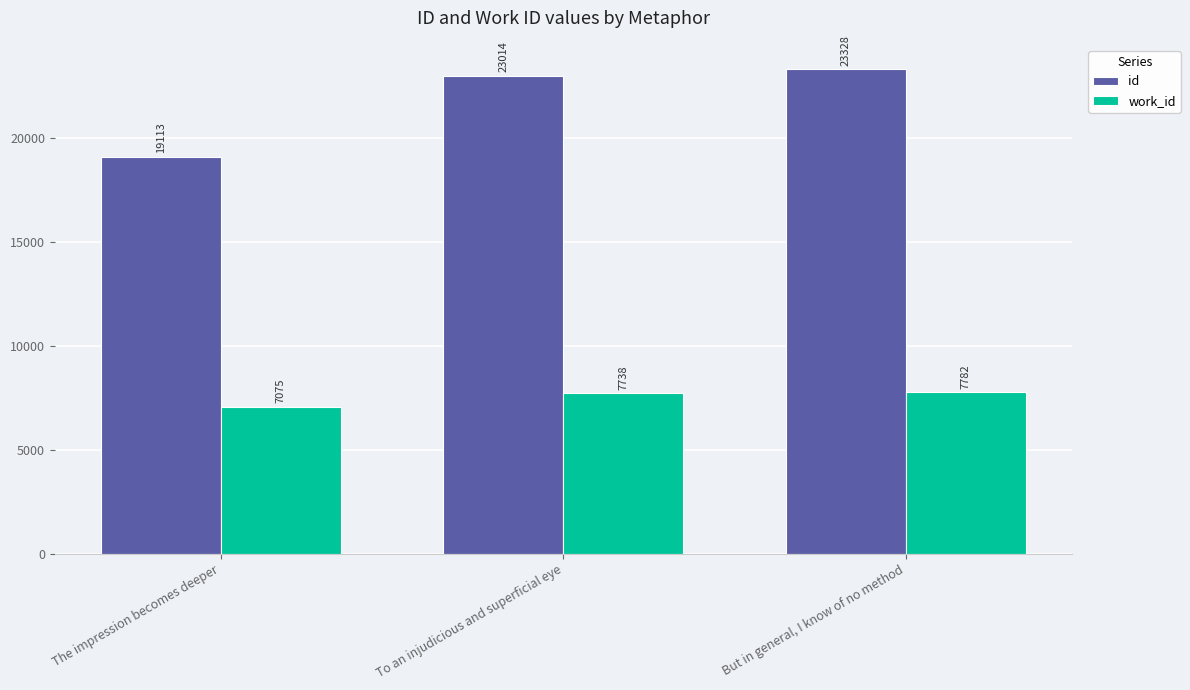

Is it true that work_id equals 2015 at The impression becomes deeper?

False